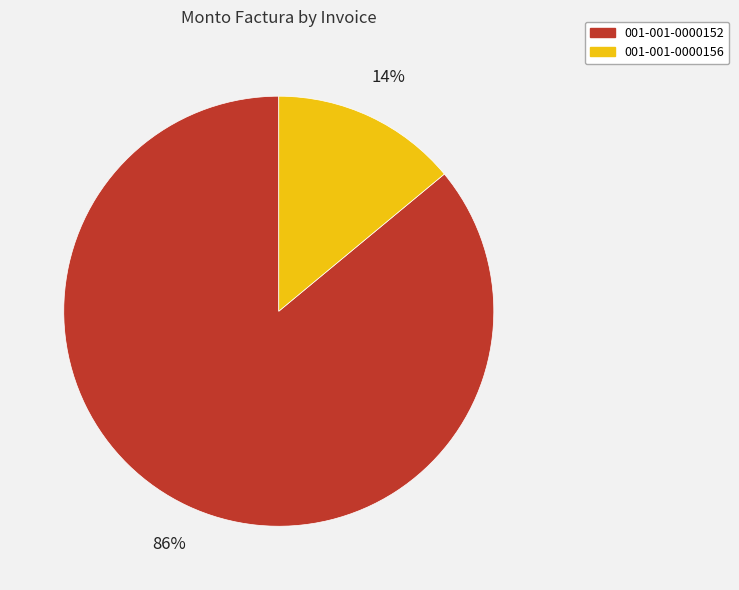

To the nearest percent, what is the difference between the largest and smallest slice percentages?

72%